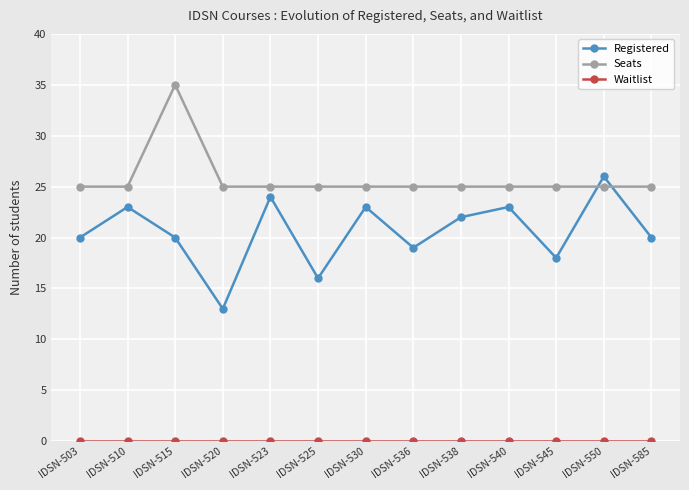

True or false: Registered and Seats cross at least once.

True